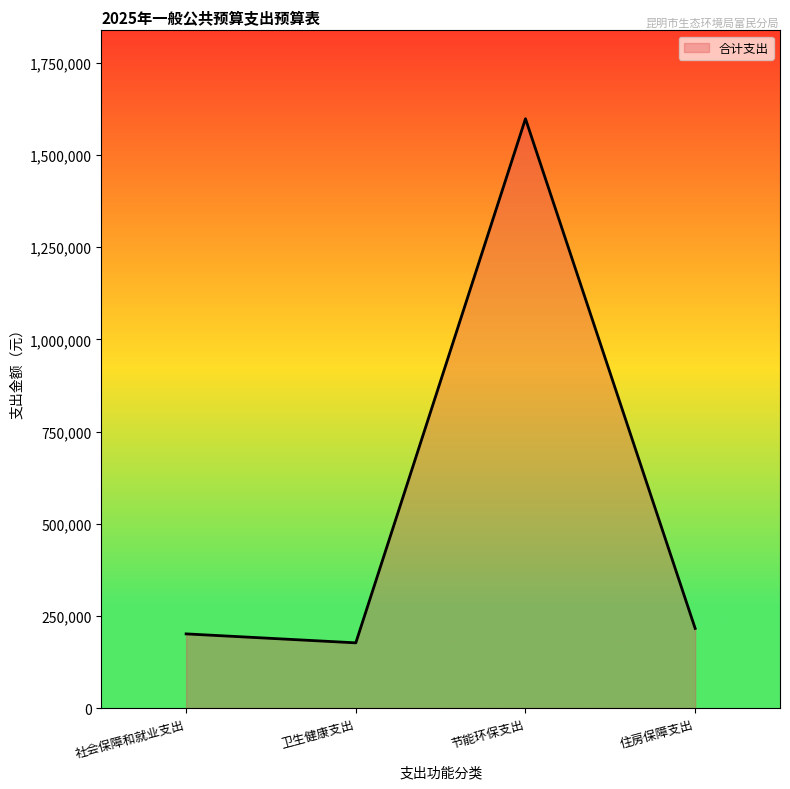

Rank the categories by value from lowest to highest.

卫生健康支出, 社会保障和就业支出, 住房保障支出, 节能环保支出